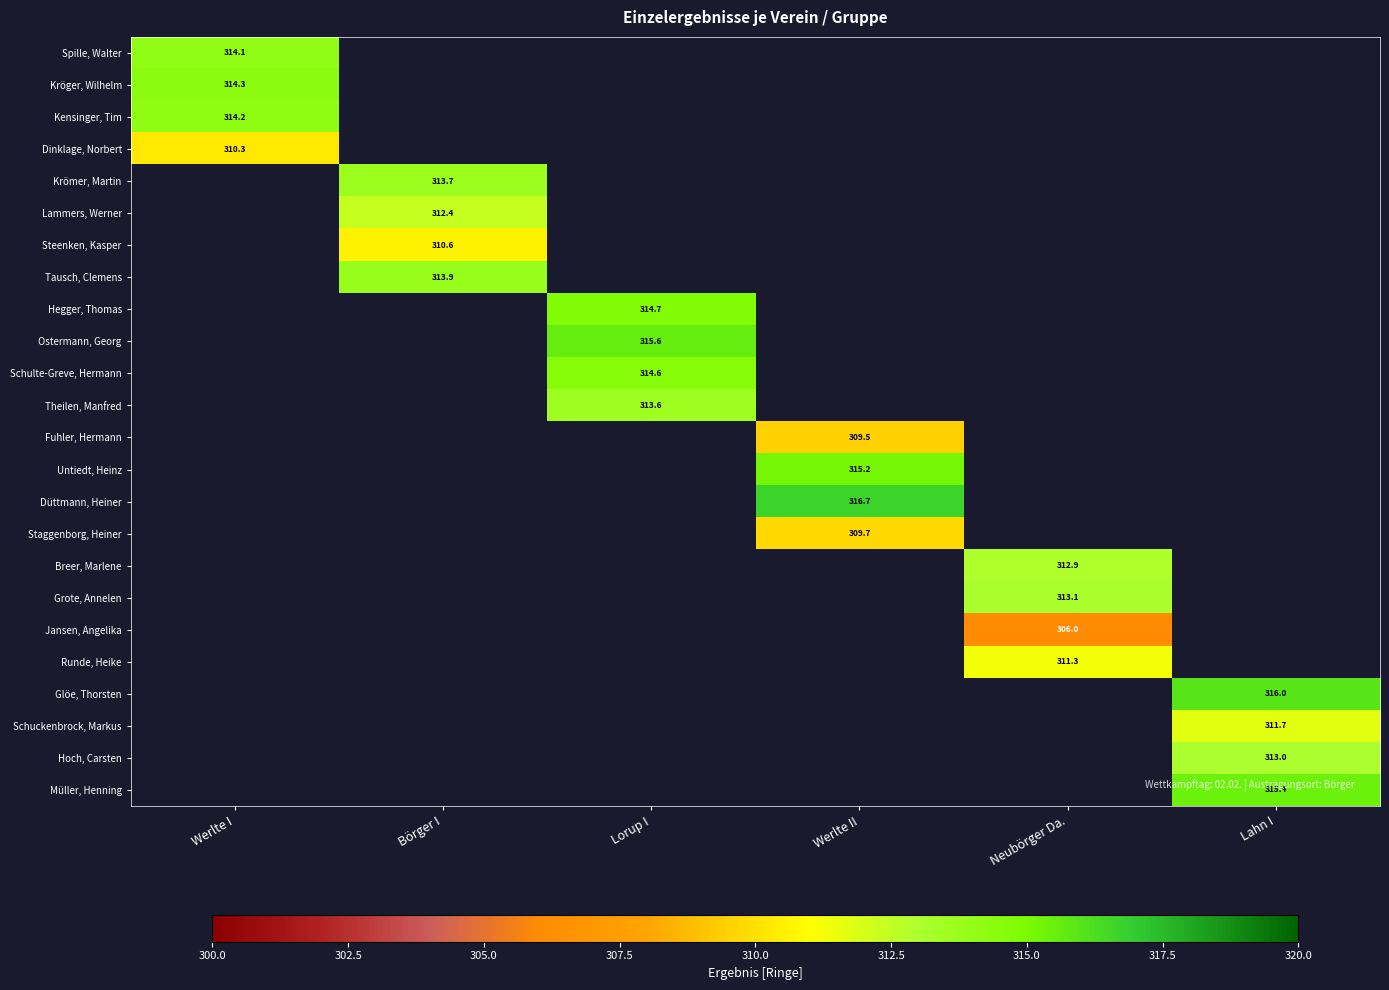

The Düttmann, Heiner series shows 517.9 at Werlte II. True or false?

False